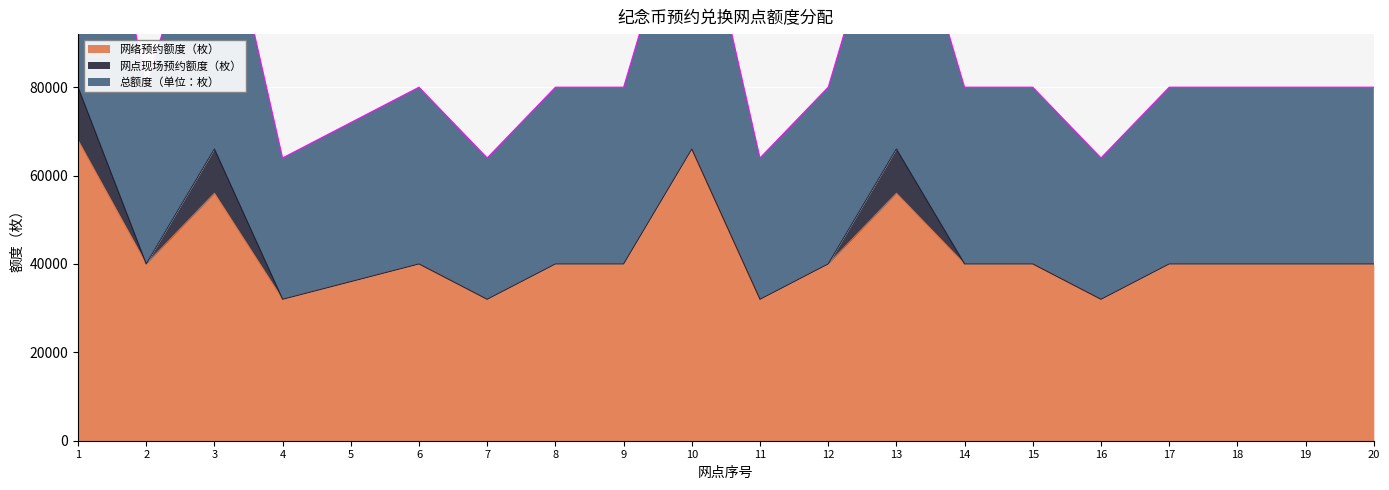

How many lines are shown in the chart?

2